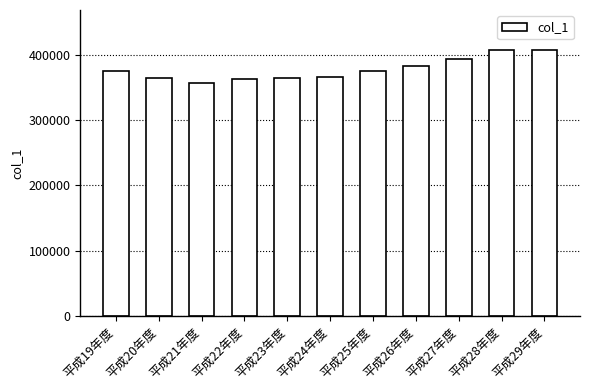

Approximately how many times larger is the value at 平成26年度 compared to 平成25年度?

1.0